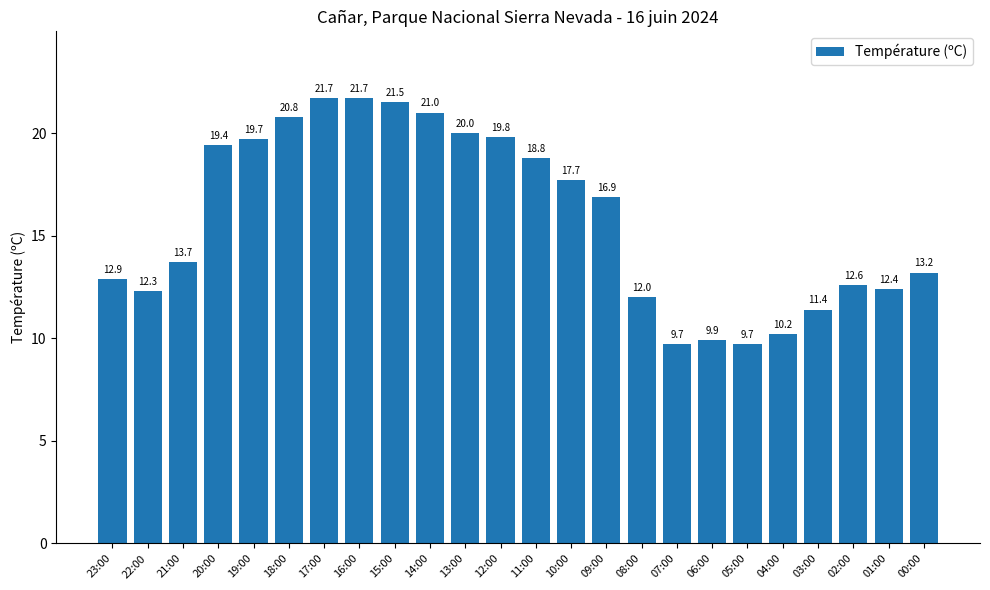

What is the ratio of the value at 04:00 to the value at 02:00?

0.8